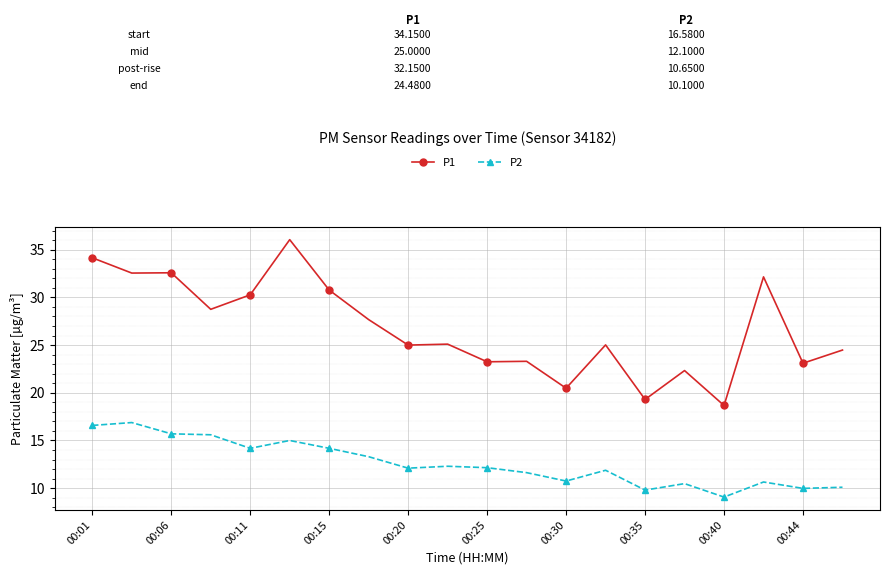

True or false: P2 and P1 cross at least once.

False